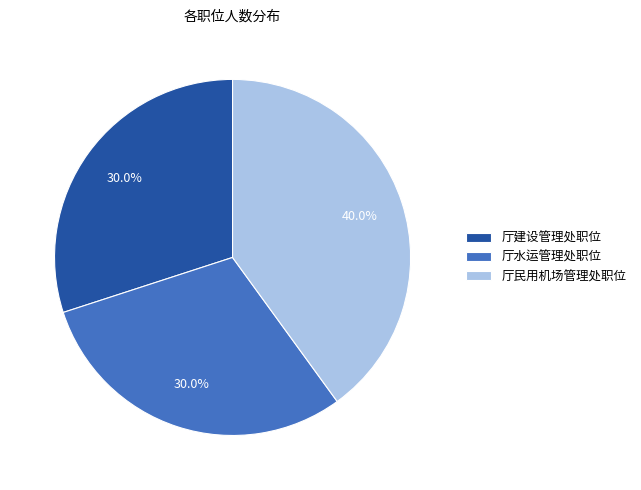

True or false: 厅建设管理处职位 accounts for 30% of the total.

True